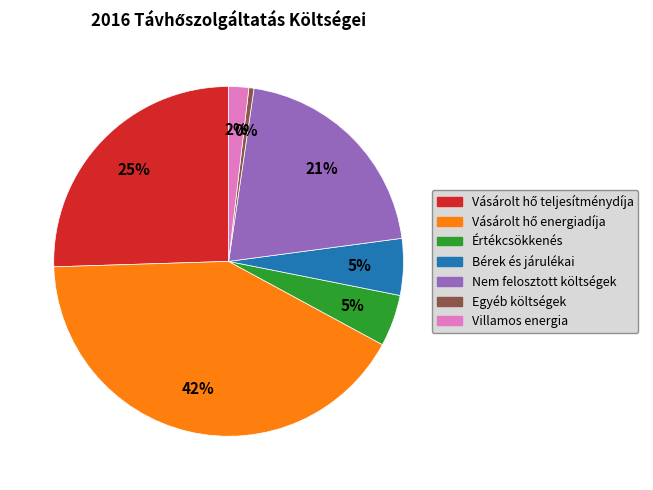

Is there any slice that represents more than half of the pie?

No